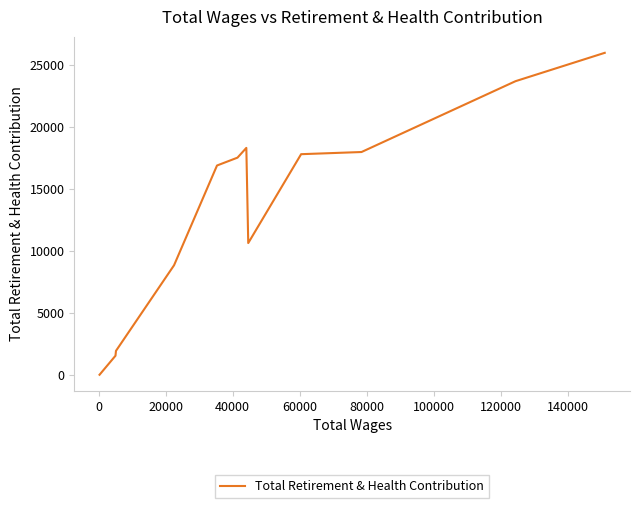

How many data points does each series have?

12